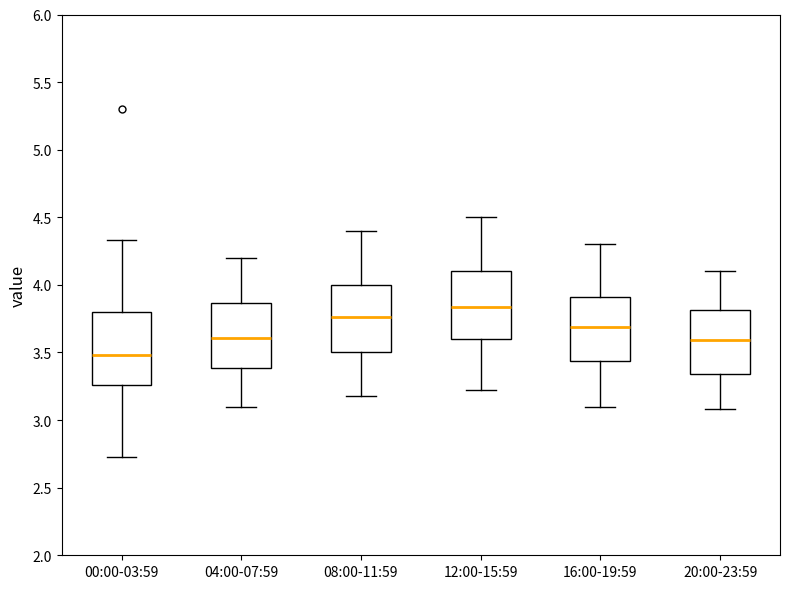

Reading left to right, transcribe this box plot: for each box, give where its median line is, the range the box spans, and where its two whiskers end, as read against the y-axis. The values are not printed on the chart, so give them approximately, as read against the axis.

00:00-03:59: median 3.50, box 3.25 to 3.80, whiskers 2.75 to 4.35
04:00-07:59: median 3.60, box 3.40 to 3.85, whiskers 3.10 to 4.20
08:00-11:59: median 3.75, box 3.50 to 4.00, whiskers 3.20 to 4.40
12:00-15:59: median 3.85, box 3.60 to 4.10, whiskers 3.20 to 4.50
16:00-19:59: median 3.70, box 3.45 to 3.90, whiskers 3.10 to 4.30
20:00-23:59: median 3.60, box 3.35 to 3.80, whiskers 3.10 to 4.10